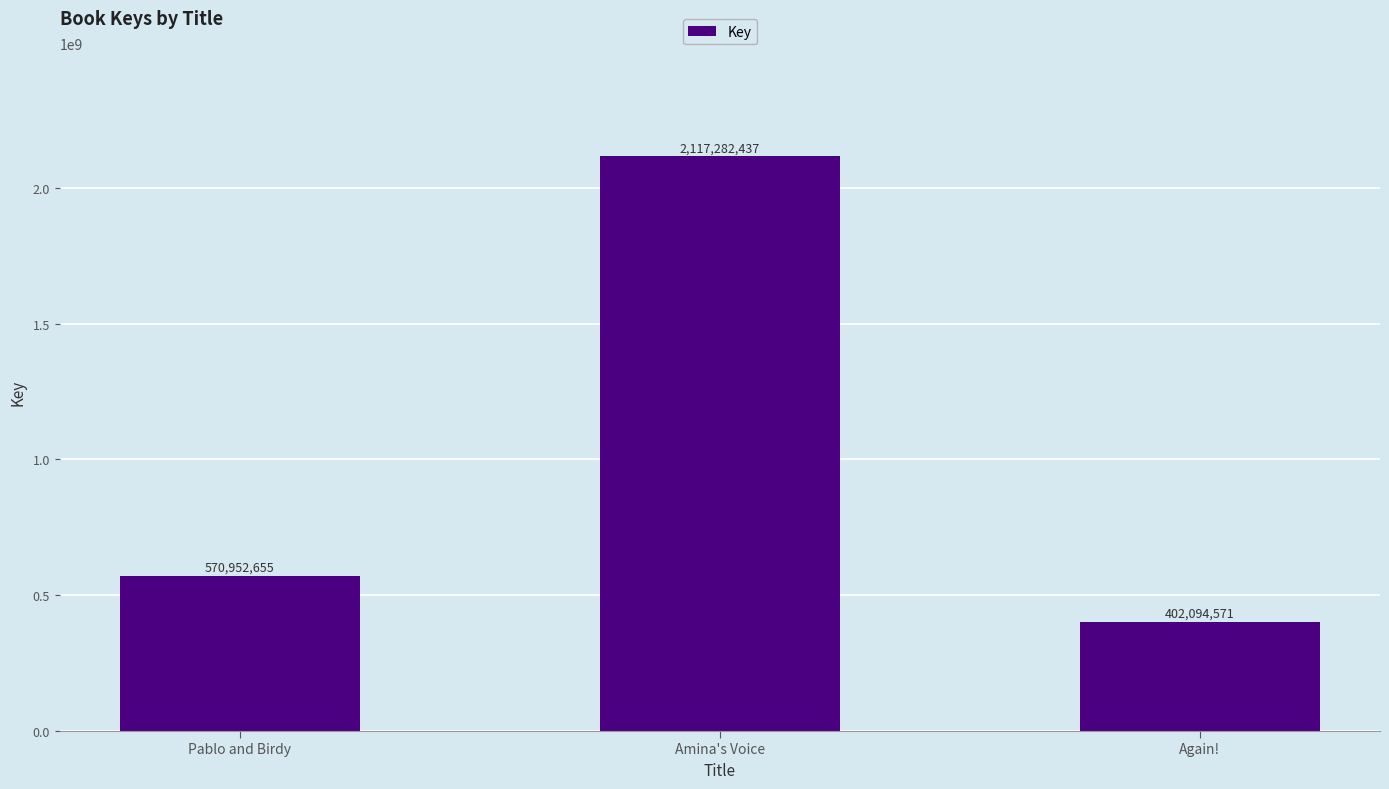

What is the maximum value shown in the chart?

2117282437